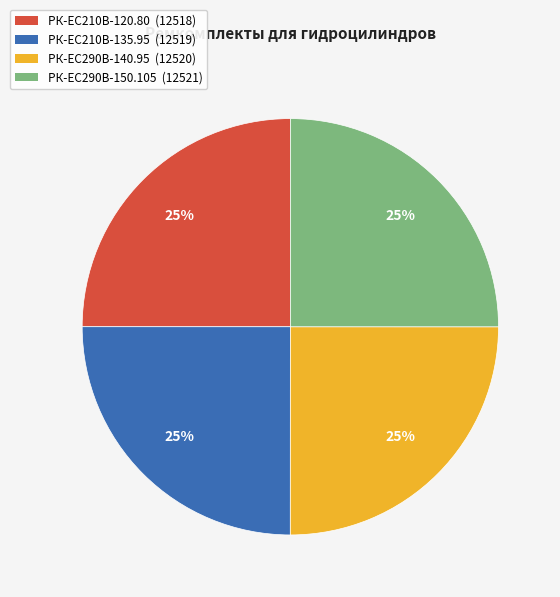

Does РК-EC210В-120.80 (12518) account for over 50% of the chart?

No